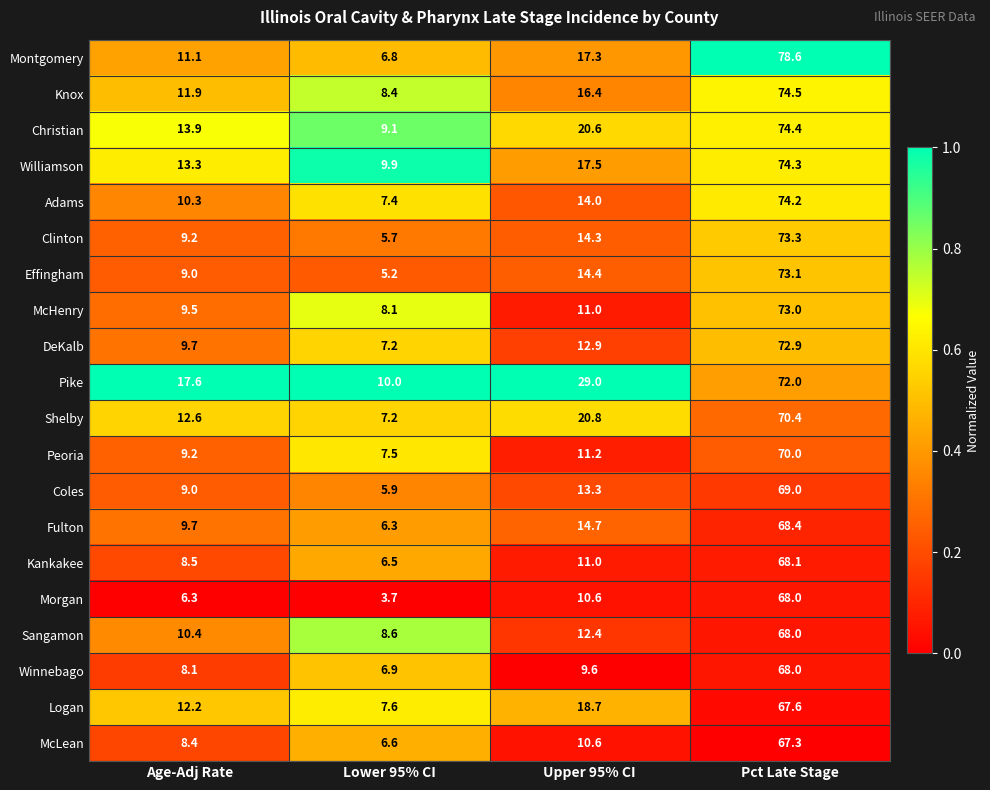

True or false: Knox has a value of 128.5 at Pct Late Stage.

False